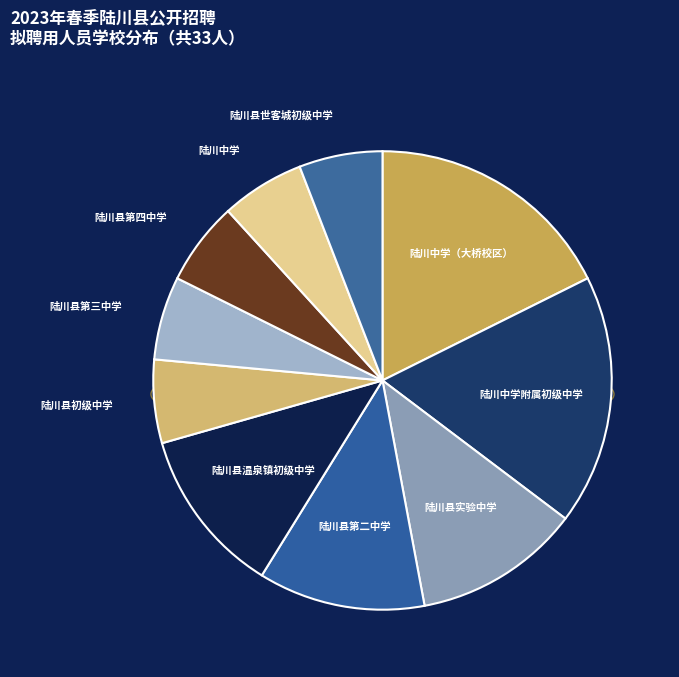

To the nearest percent, what is the difference between the largest and smallest slice percentages?

12%